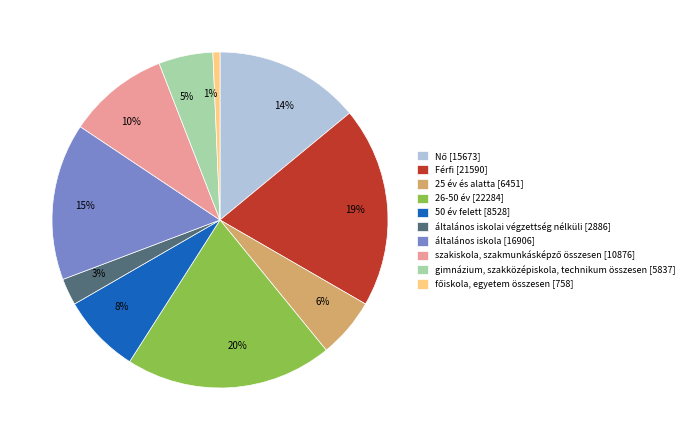

Which has a higher value, 6% or 15%?

15%